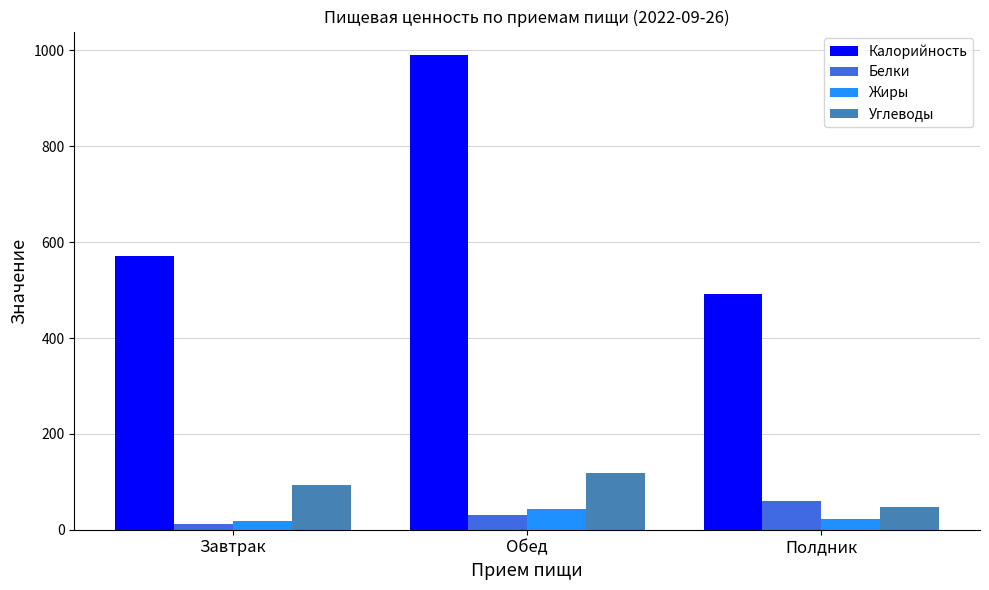

What is the value of the Жиры bar at the 2nd from the left?

42.9